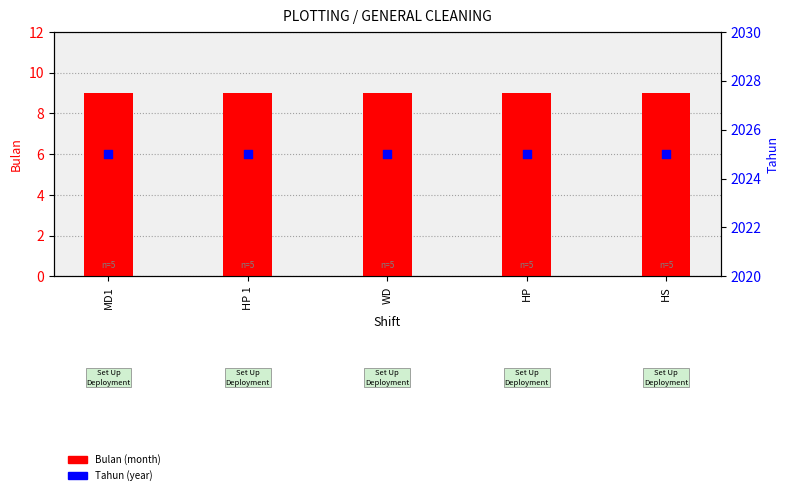

Which series has the largest total across all categories?

Tahun (year)